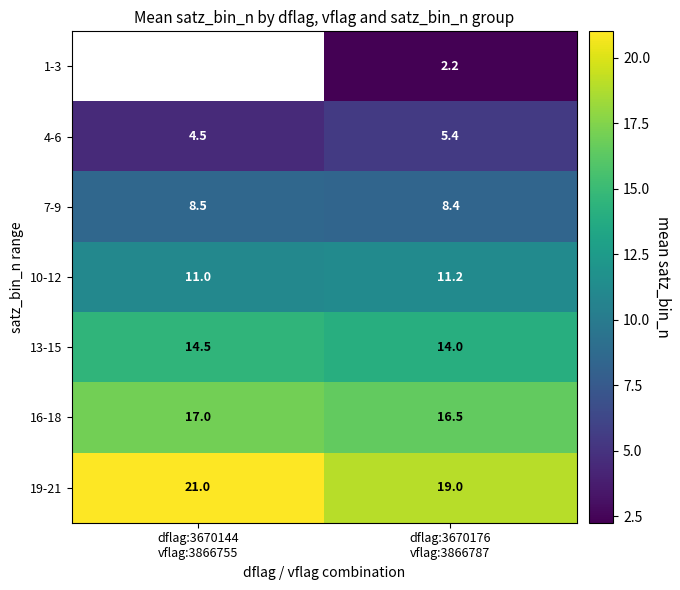

The value of 10-12 at dflag:3670144 vflag:3866755 is 7.3. True or false?

False